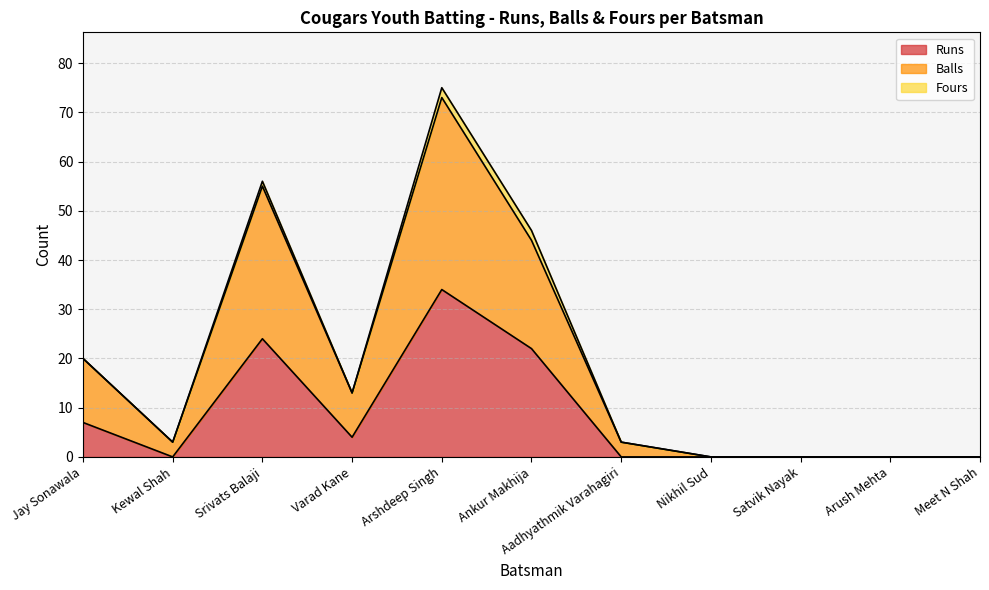

What is the maximum value for Runs?

34